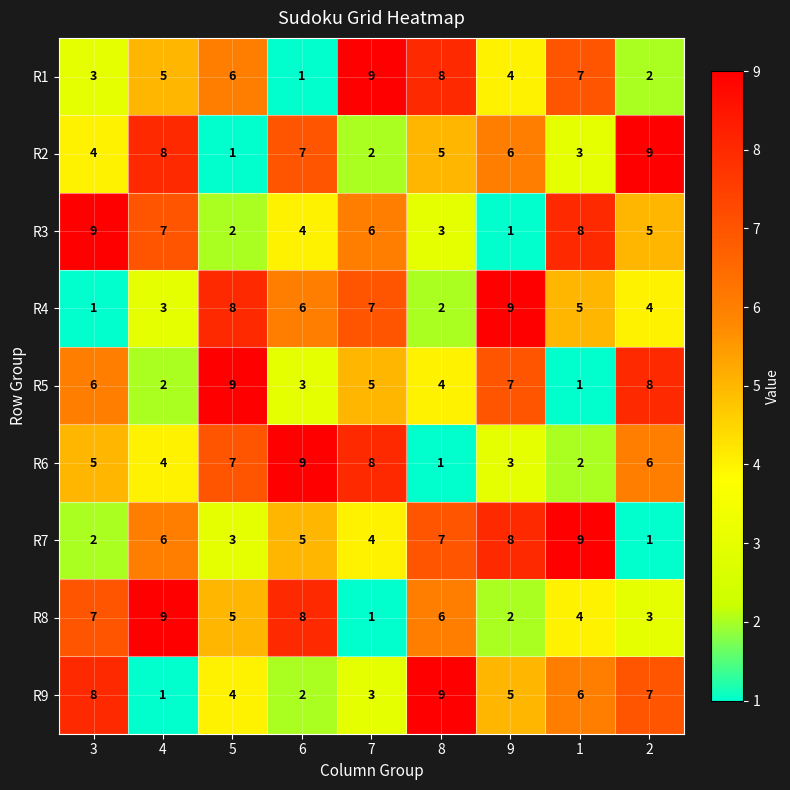

Count the R5 values in the range 3 to 7.

5